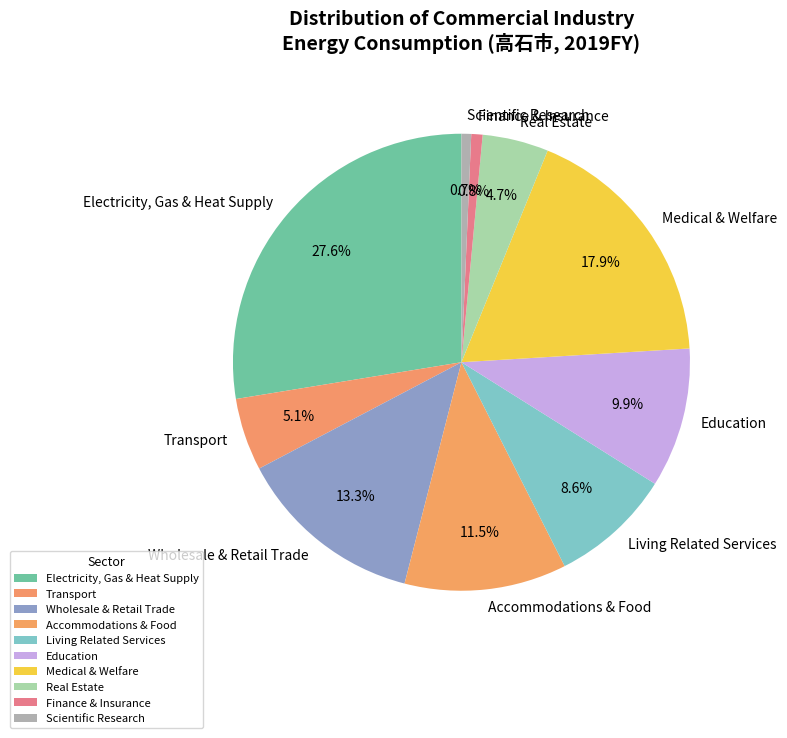

How many slices are in this pie chart?

10